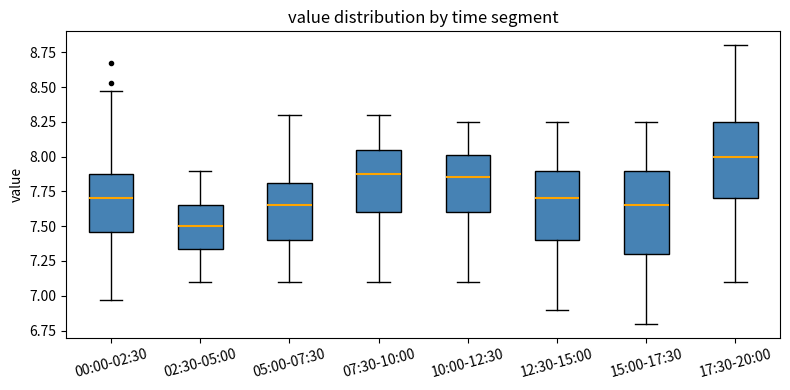

Which box's median line is the lowest?

02:30-05:00